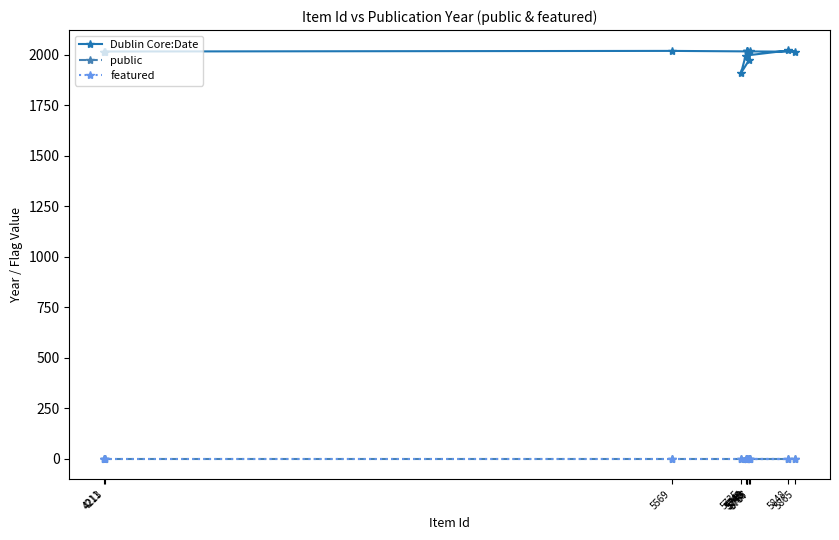

At how many categories does at least one series exceed 527?

12